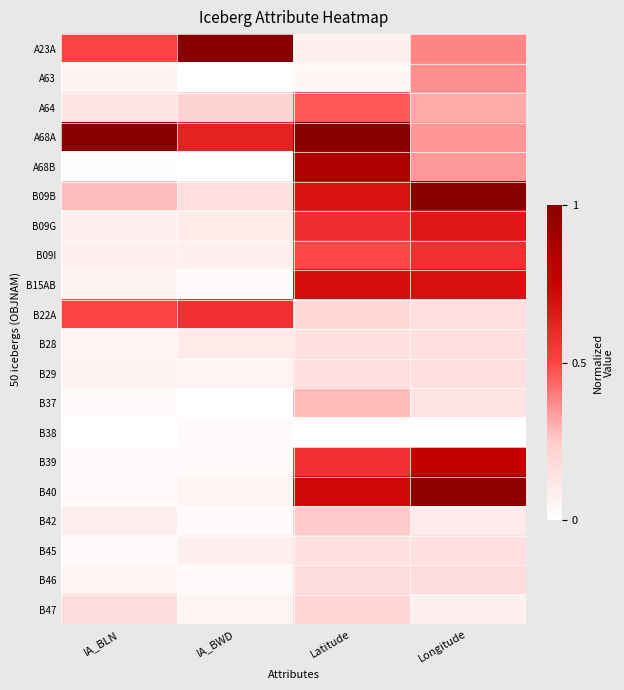

Reading left to right, what are all the values shown in this chart?

A23A: IA_BLN=0.5	IA_BWD=1.0	Latitude=0.1	Longitude=0.4
A63: IA_BLN=0.1	IA_BWD=0.0	Latitude=0.0	Longitude=0.4
A64: IA_BLN=0.1	IA_BWD=0.2	Latitude=0.5	Longitude=0.3
A68A: IA_BLN=1.0	IA_BWD=0.6	Latitude=1.0	Longitude=0.4
A68B: IA_BLN=0.0	IA_BWD=0.0	Latitude=0.9	Longitude=0.3
B09B: IA_BLN=0.3	IA_BWD=0.2	Latitude=0.7	Longitude=1.0
B09G: IA_BLN=0.1	IA_BWD=0.1	Latitude=0.6	Longitude=0.7
B09I: IA_BLN=0.1	IA_BWD=0.1	Latitude=0.5	Longitude=0.6
B15AB: IA_BLN=0.1	IA_BWD=0.0	Latitude=0.7	Longitude=0.7
B22A: IA_BLN=0.5	IA_BWD=0.6	Latitude=0.2	Longitude=0.2
B28: IA_BLN=0.1	IA_BWD=0.1	Latitude=0.1	Longitude=0.2
B29: IA_BLN=0.1	IA_BWD=0.1	Latitude=0.2	Longitude=0.2
B37: IA_BLN=0.0	IA_BWD=0.0	Latitude=0.3	Longitude=0.1
B38: IA_BLN=0.0	IA_BWD=0.0	Latitude=0.0	Longitude=0.0
B39: IA_BLN=0.0	IA_BWD=0.0	Latitude=0.6	Longitude=0.8
B40: IA_BLN=0.0	IA_BWD=0.1	Latitude=0.7	Longitude=1.0
B42: IA_BLN=0.1	IA_BWD=0.0	Latitude=0.3	Longitude=0.1
B45: IA_BLN=0.0	IA_BWD=0.1	Latitude=0.1	Longitude=0.2
B46: IA_BLN=0.1	IA_BWD=0.0	Latitude=0.2	Longitude=0.2
B47: IA_BLN=0.2	IA_BWD=0.1	Latitude=0.2	Longitude=0.1